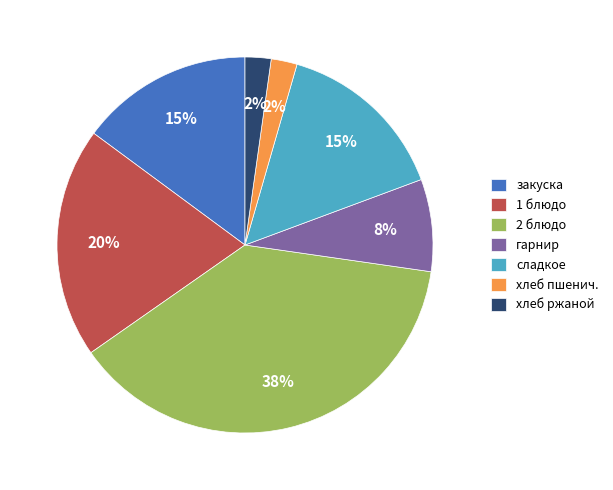

Is the sum of 1 блюдо and сладкое greater than half?

No